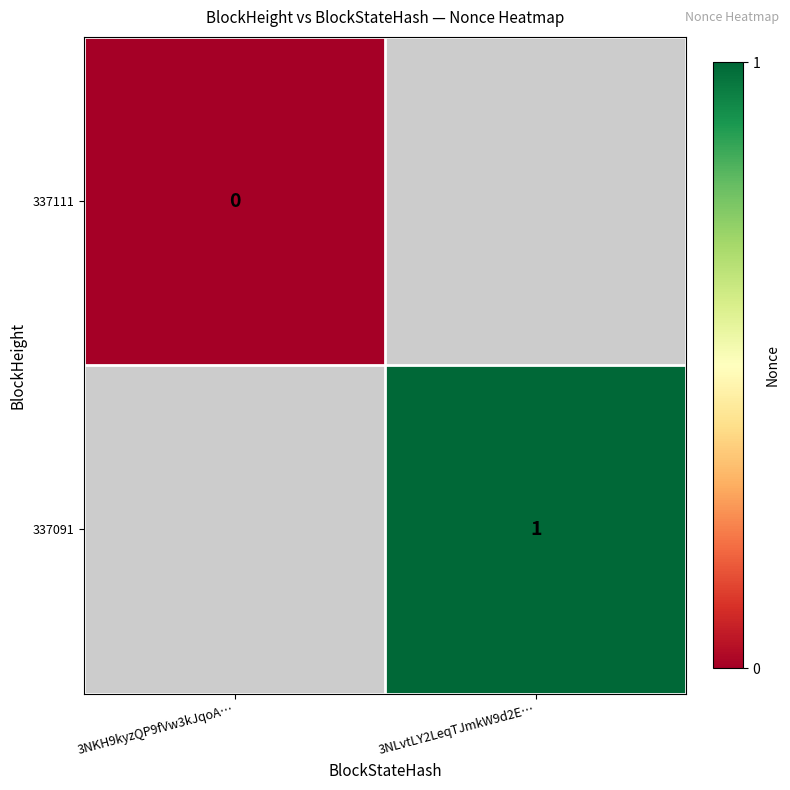

Is the value of 337111 at 3NKH9kyzQP9fVw3kJqoA… greater than the value of 337091 at 3NLvtLY2LeqTJmkW9d2E…?

No